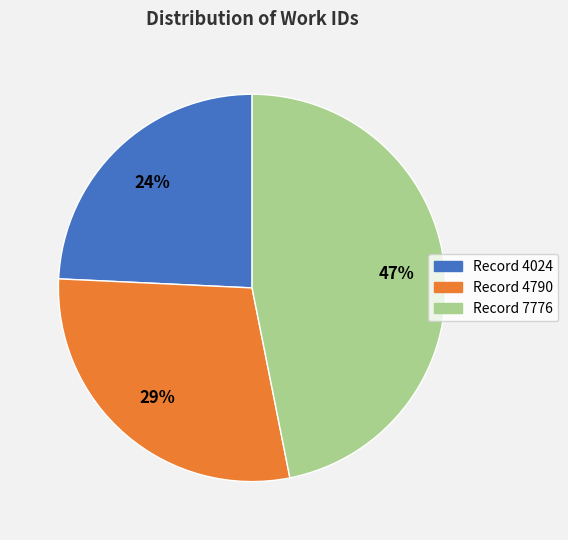

What percentage is the Record 4790 slice, to the nearest percent?

29%